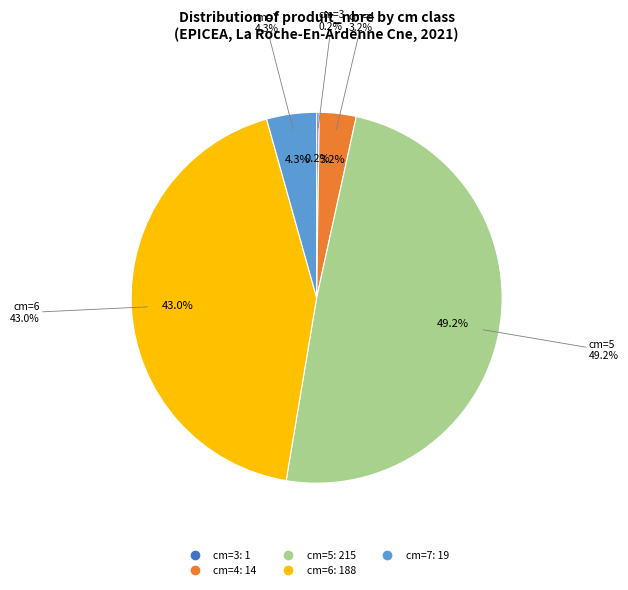

What is the smallest slice in the pie chart?

cm=3